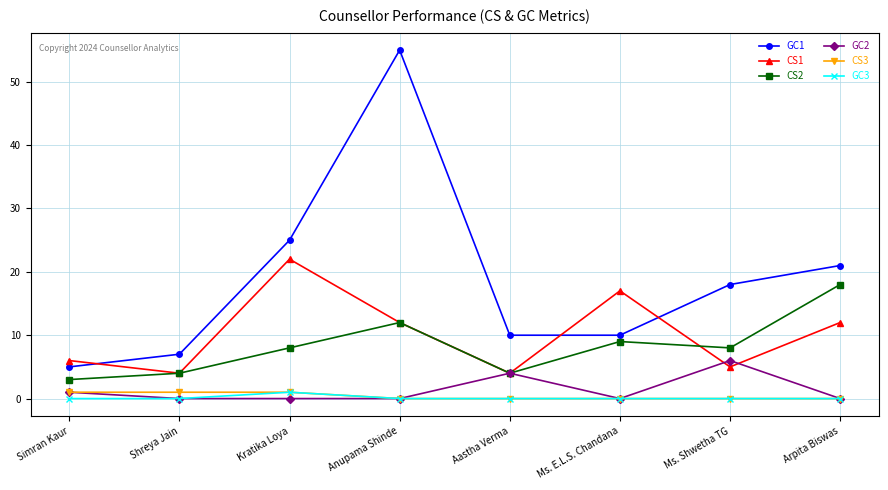

Where is GC2 nearest to the value 3?

Aastha Verma